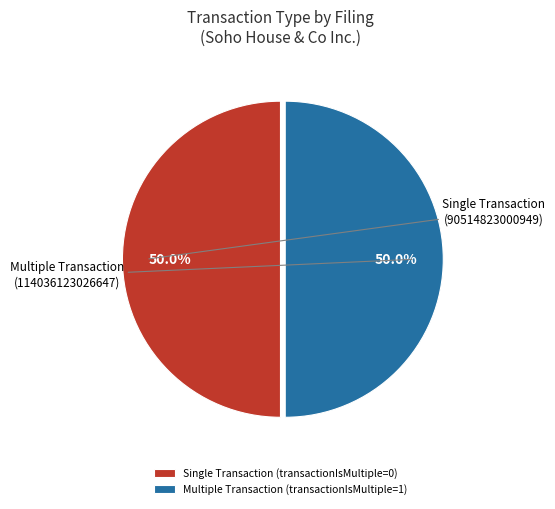

What is the ratio of the value at Multiple Transaction (transactionIsMultiple=1) to the value at Single Transaction (transactionIsMultiple=0)?

1.0